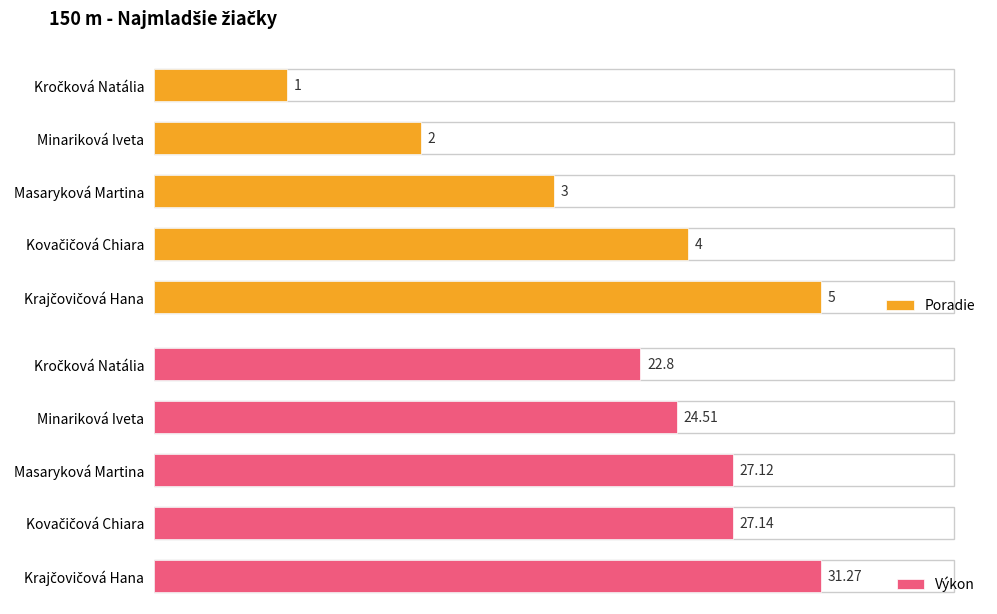

What is the spread (max minus min) of values at 0?

21.8